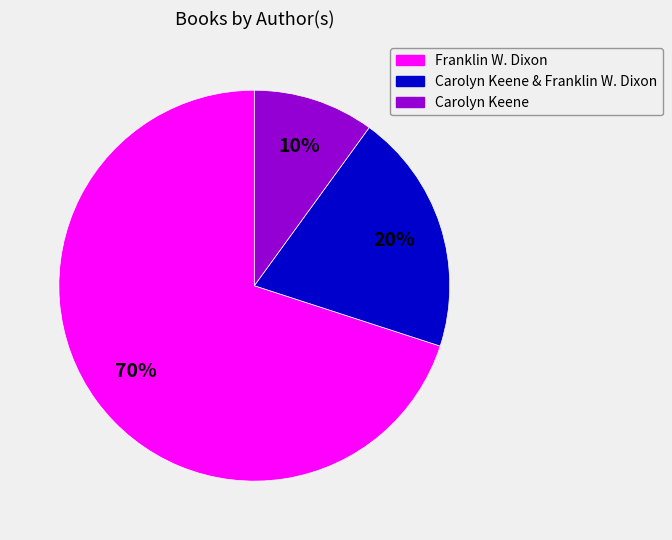

What percentage is the Franklin W. Dixon slice, to the nearest percent?

70%